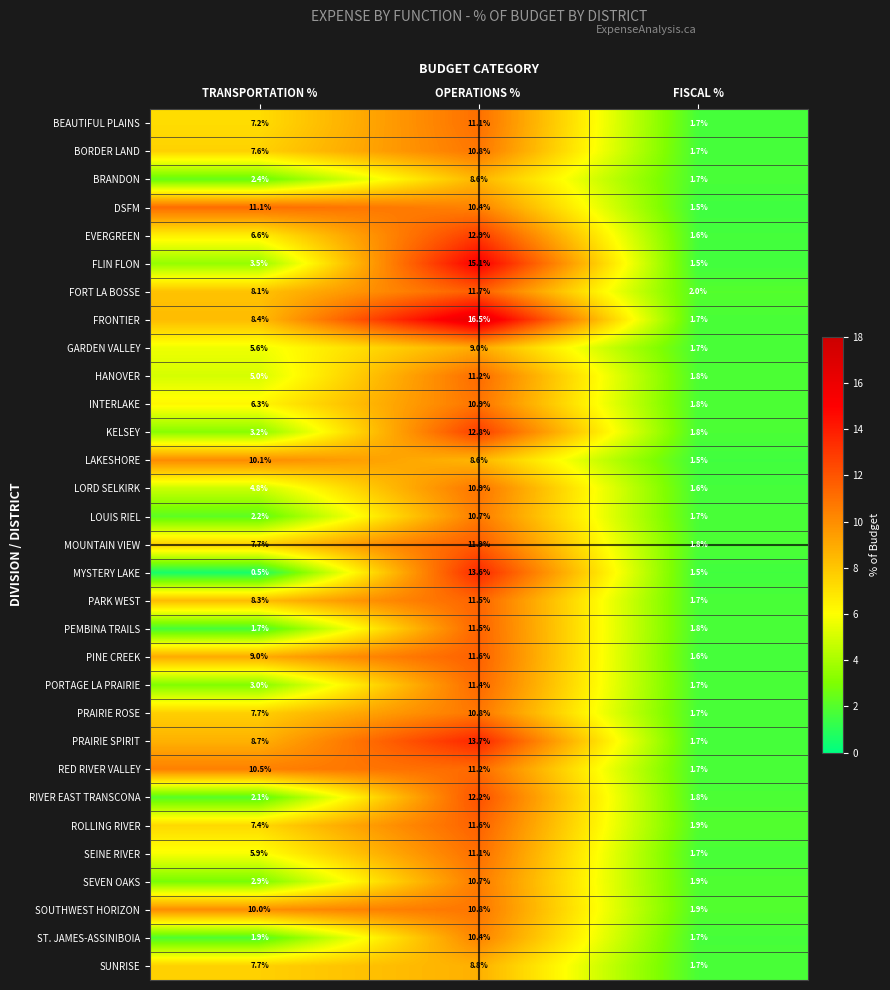

At which category does the chart reach its minimum across all series?

TRANSPORTATION %